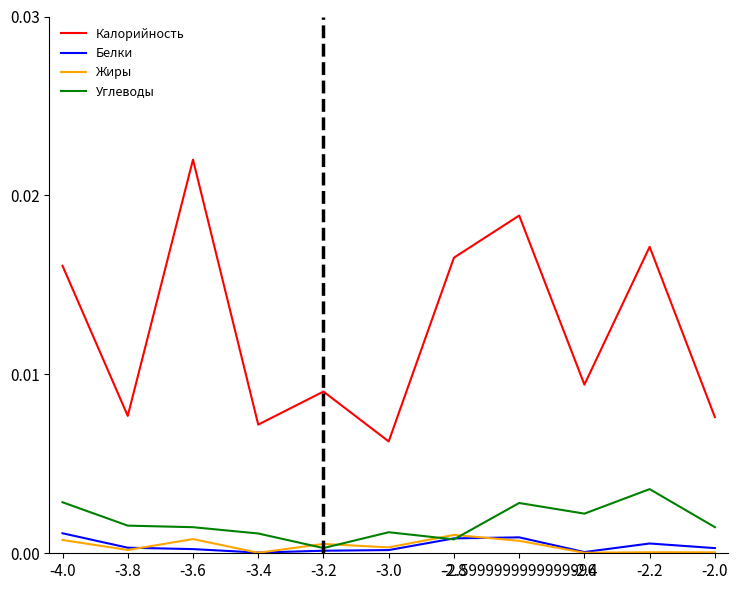

Which category has the highest value across all series?

-3.6